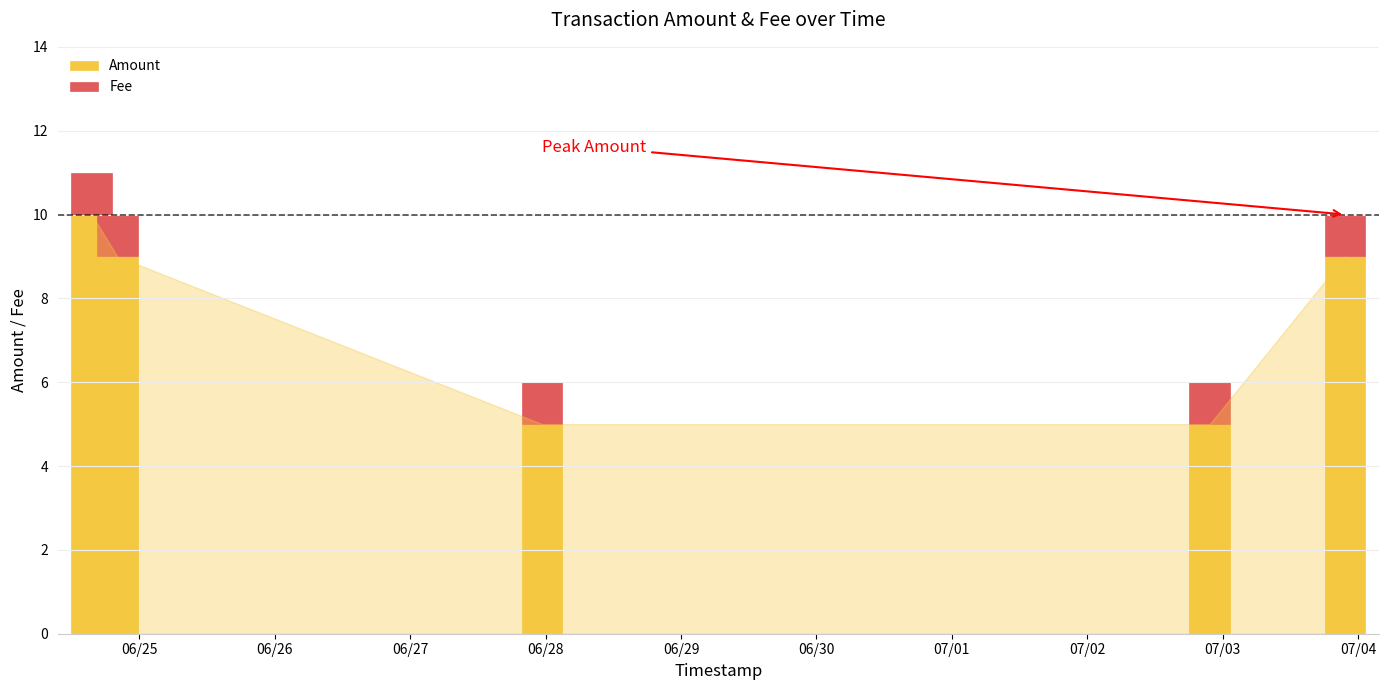

What is the average value of the Amount series?

8